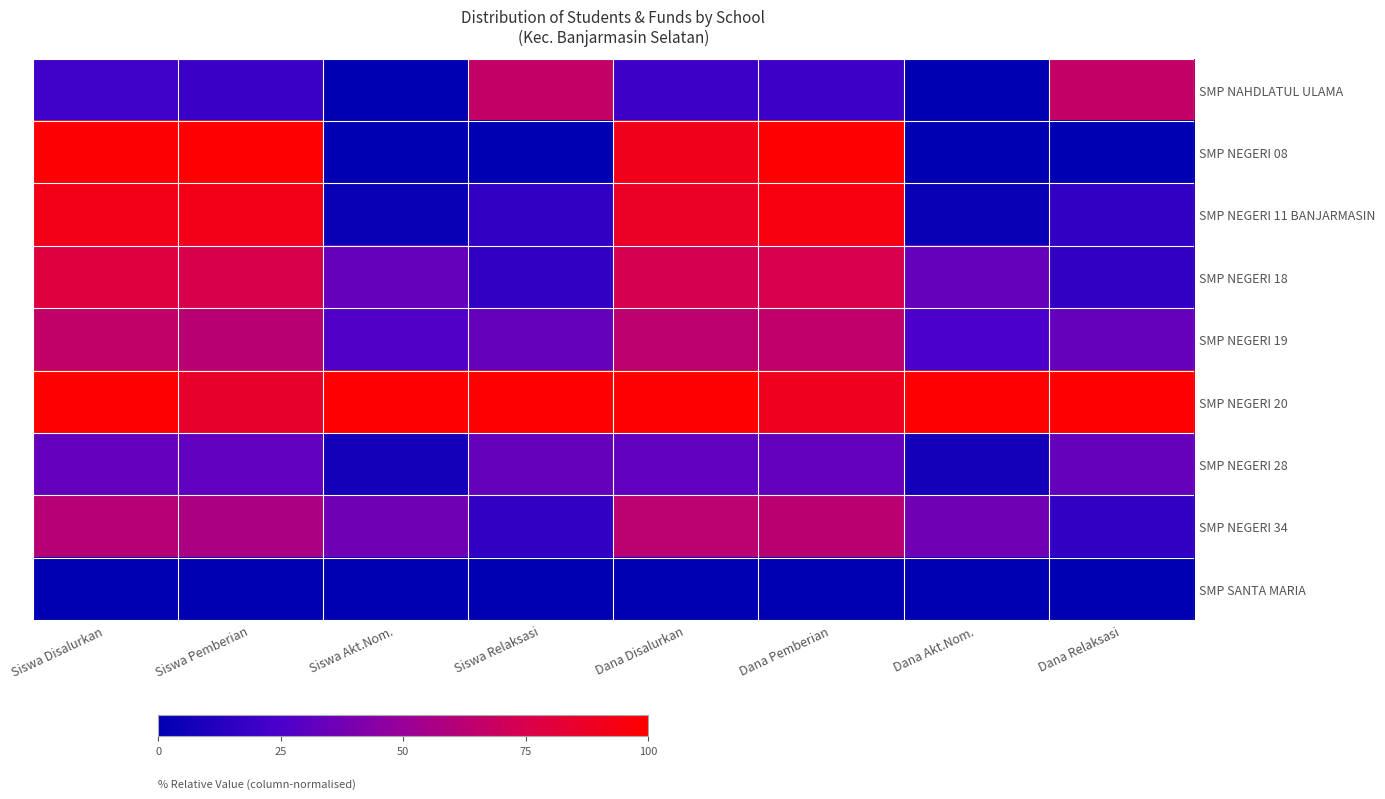

Between Dana Akt.Nom. and Dana Relaksasi, which series saw the biggest shift?

SMP NAHDLATUL ULAMA